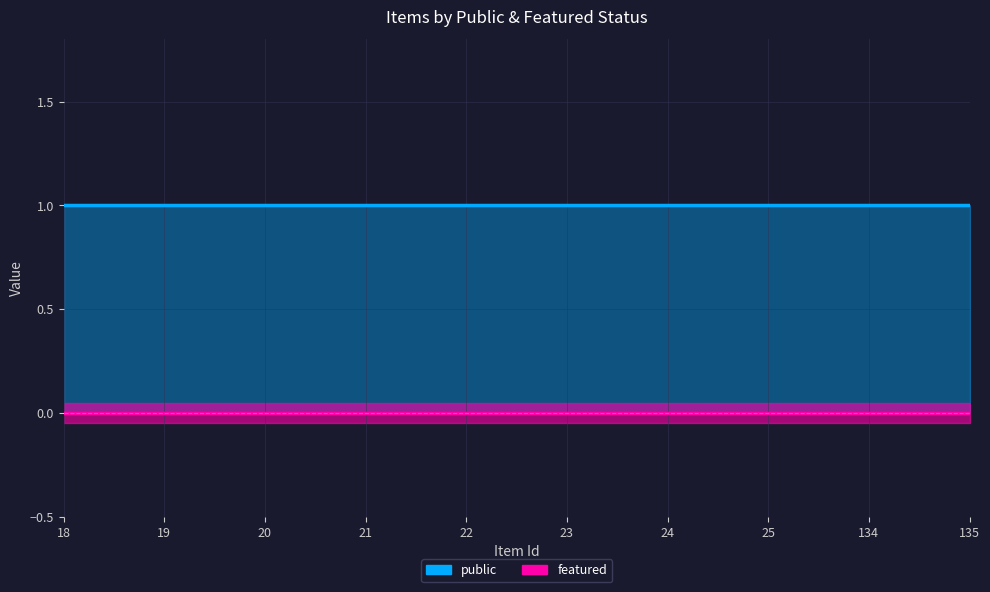

What is the greatest value displayed?

1